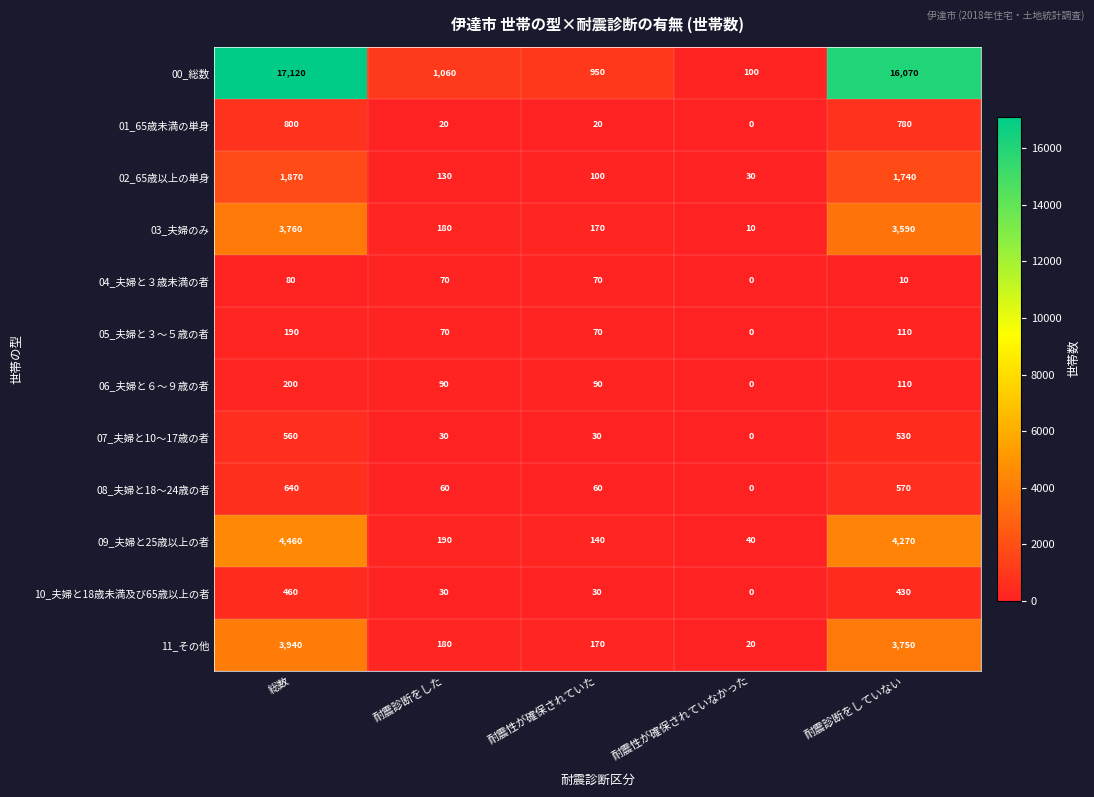

What is the maximum value shown in the chart?

17120